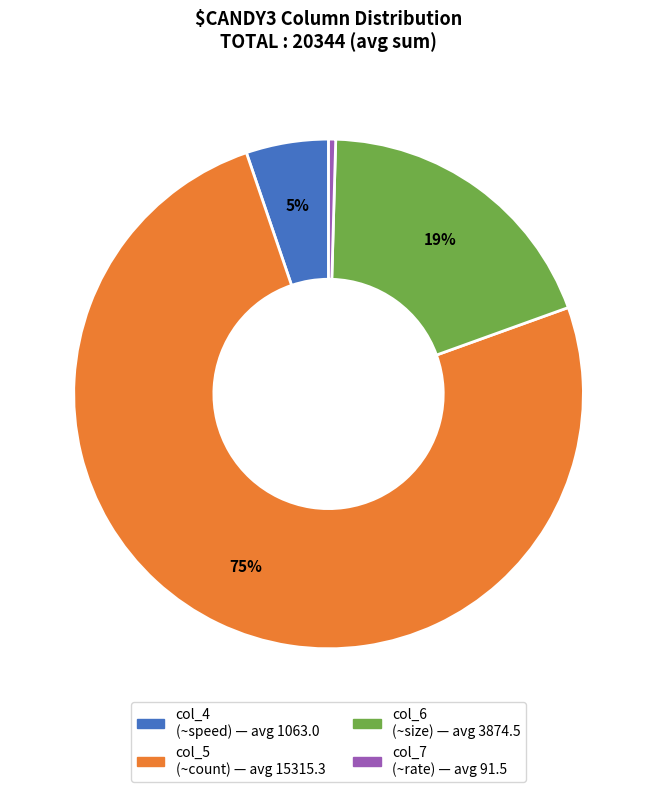

To the nearest percent, what percentage of the pie is col_4?

5%